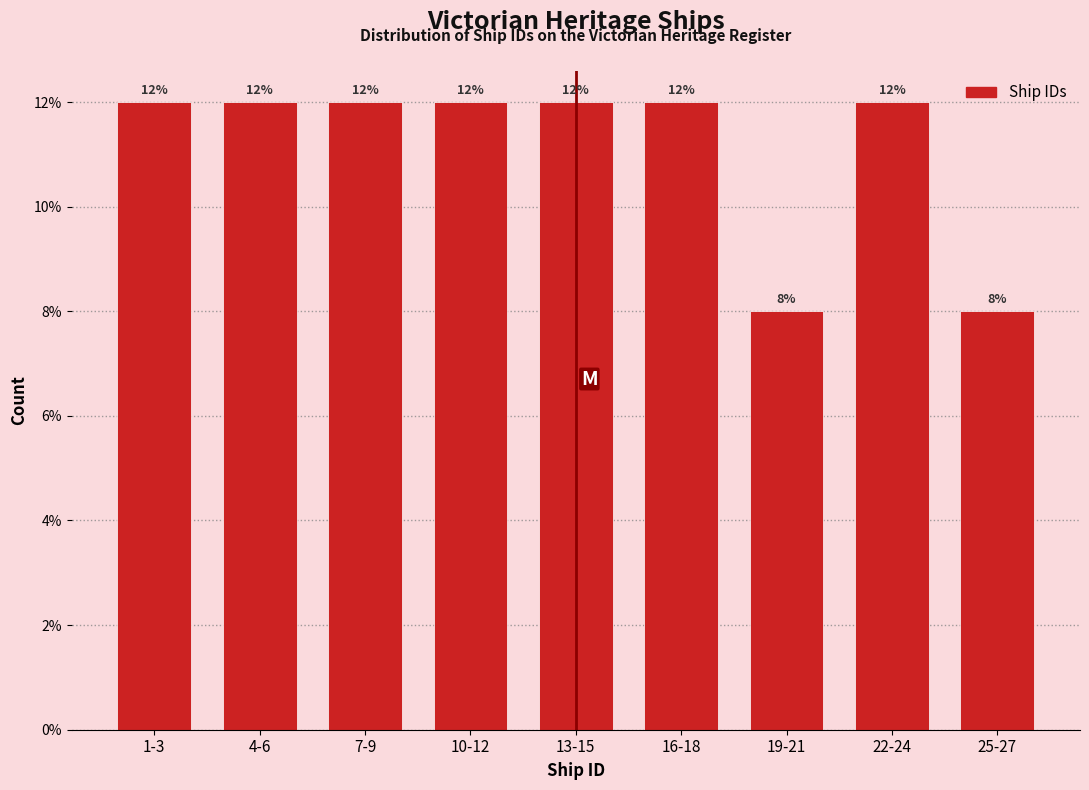

Reading left to right, what are all the values shown in this chart?

1-3=12	4-6=12	7-9=12	10-12=12	13-15=12	16-18=12	19-21=8	22-24=12	25-27=8